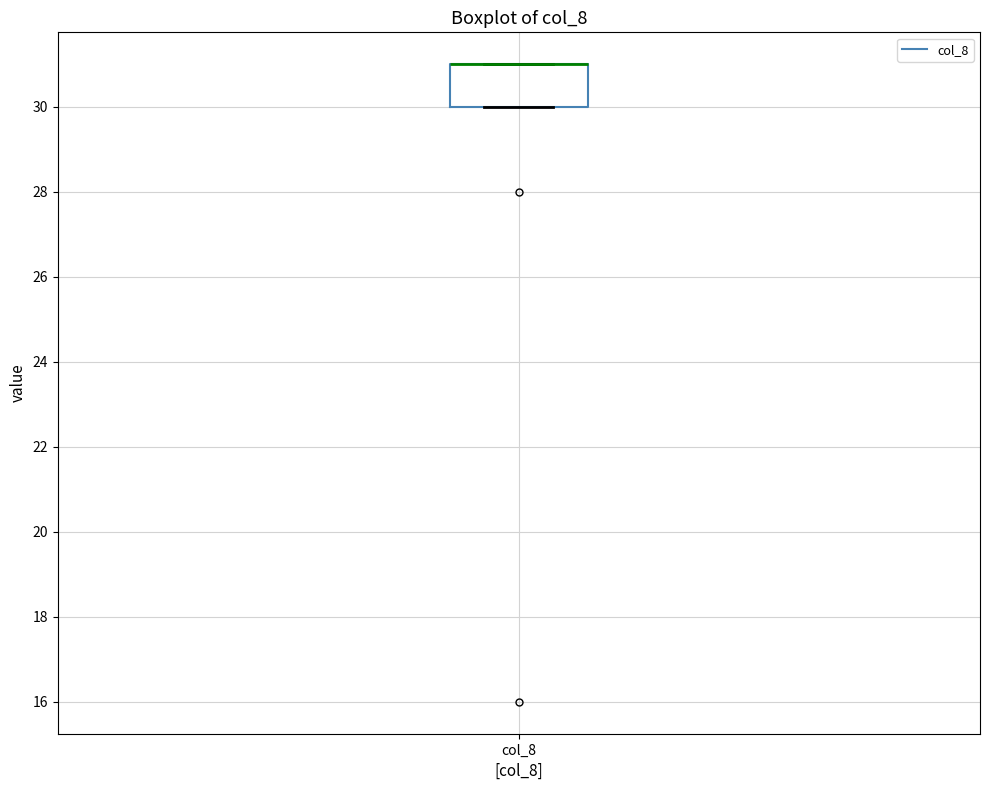

Read this box plot against the y-axis: the position of the median line, the range covered by the box, and the ends of both whiskers. The values are not printed on the chart, so give them approximately, as read against the axis.

median 31 (drawn on the box's upper edge), box 30 to 31, whiskers 30 to 31